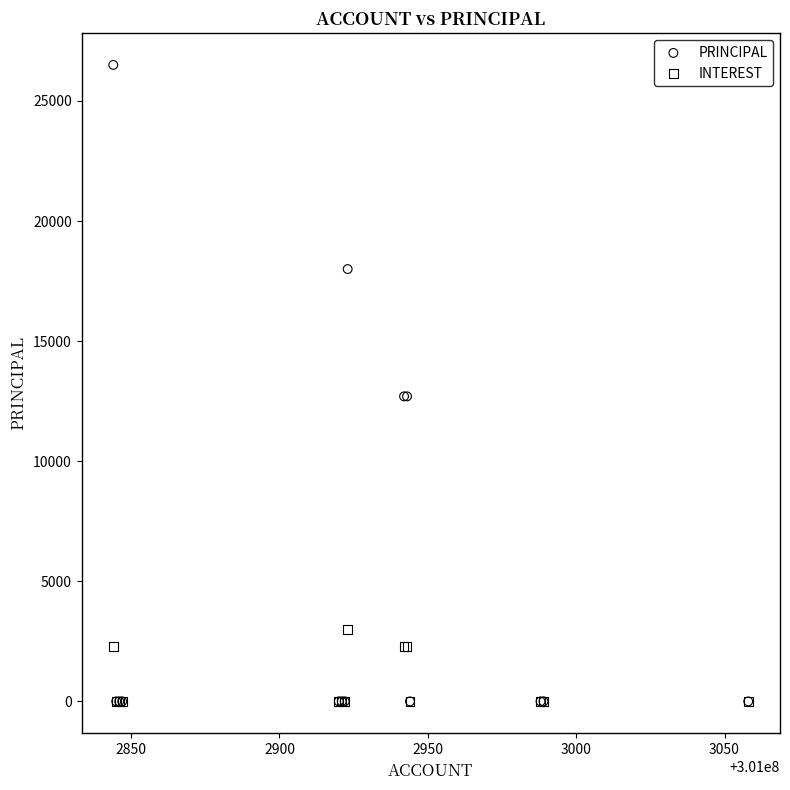

Which series has the largest Y range (max minus min)?

PRINCIPAL